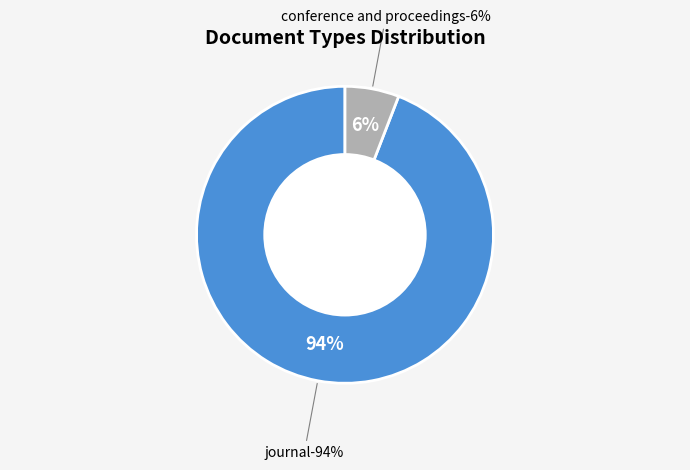

Do conference and proceedings and journal together represent more than half of the pie?

Yes